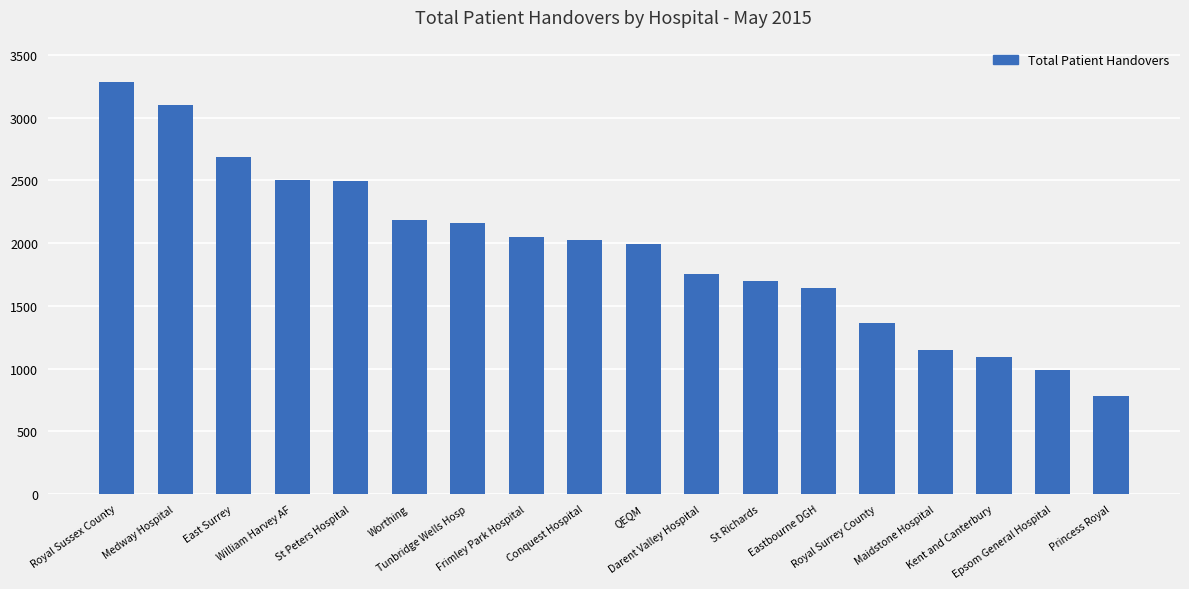

What is the maximum value shown in the chart?

3286